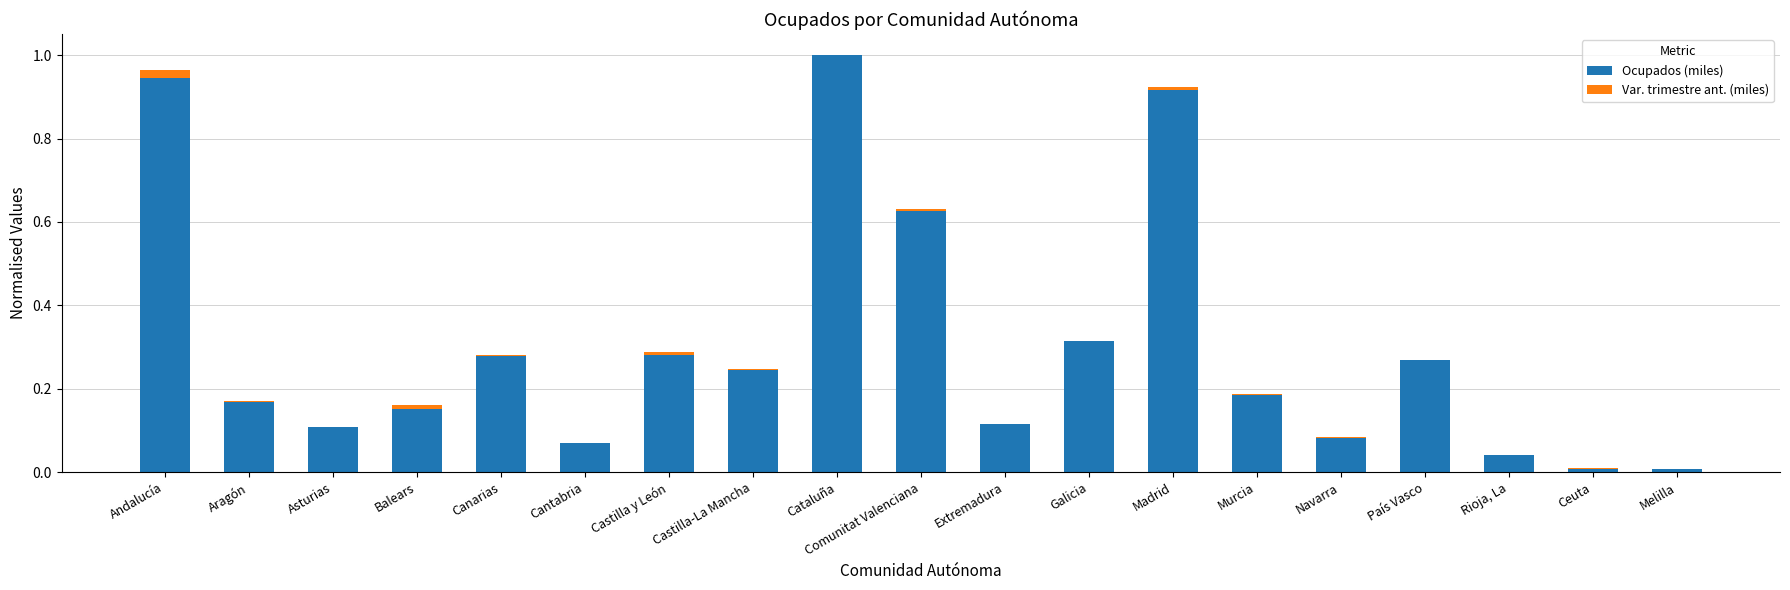

Which category has the highest value in the Ocupados (miles) series?

Cataluña